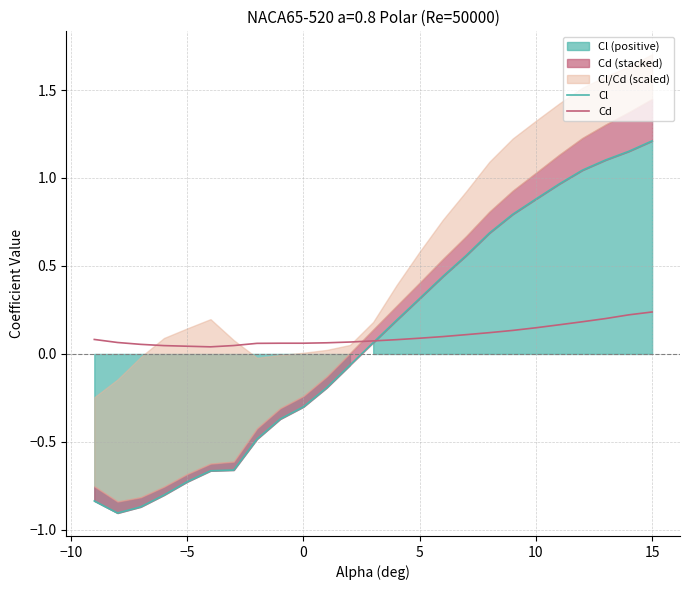

How many values in the Cl series exceed 0?

13